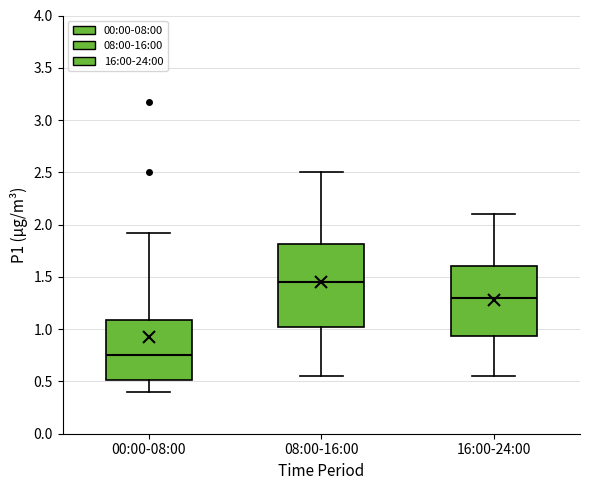

Reading left to right, read every box against the y-axis: the position of its median line, the range the box covers, and the ends of its whiskers. The values are not printed on the chart, so give them approximately, as read against the axis.

00:00-08:00: median 0.75, box 0.50 to 1.10, whiskers 0.40 to 1.90
08:00-16:00: median 1.45, box 1.05 to 1.80, whiskers 0.55 to 2.50
16:00-24:00: median 1.30, box 0.95 to 1.60, whiskers 0.55 to 2.10